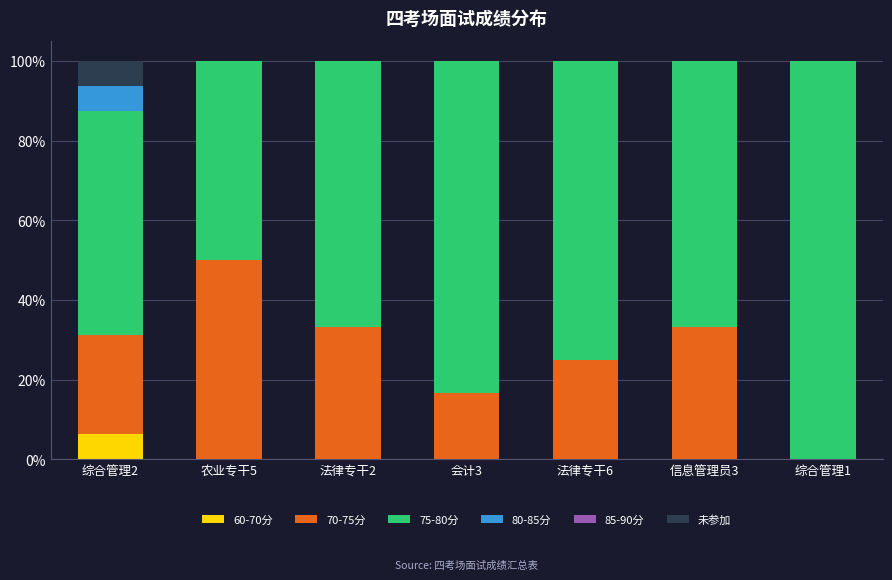

Which category has the highest value in the 60-70分 series?

综合管理2